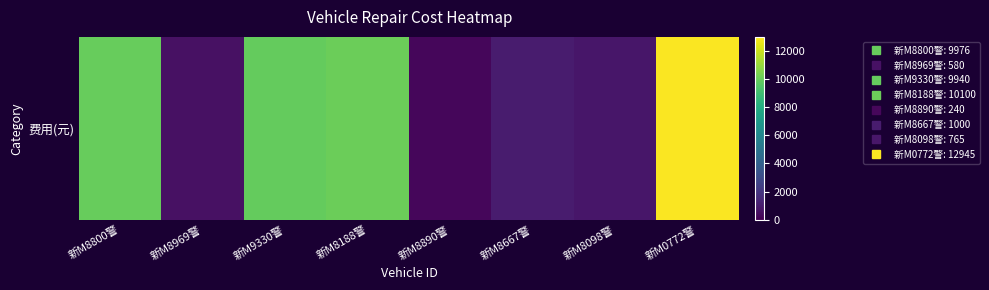

Rank the categories by value from lowest to highest.

新M8890警, 新M8969警, 新M8098警, 新M8667警, 新M9330警, 新M8800警, 新M8188警, 新M0772警